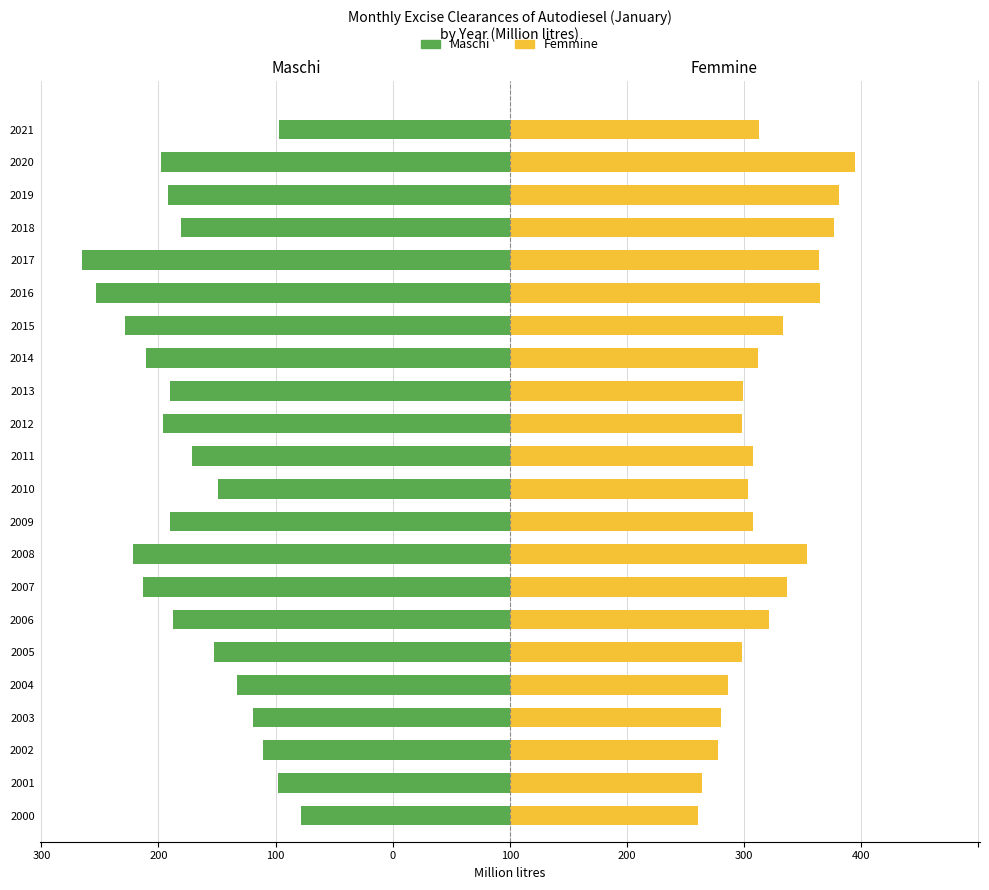

How many groups of bars are there?

22